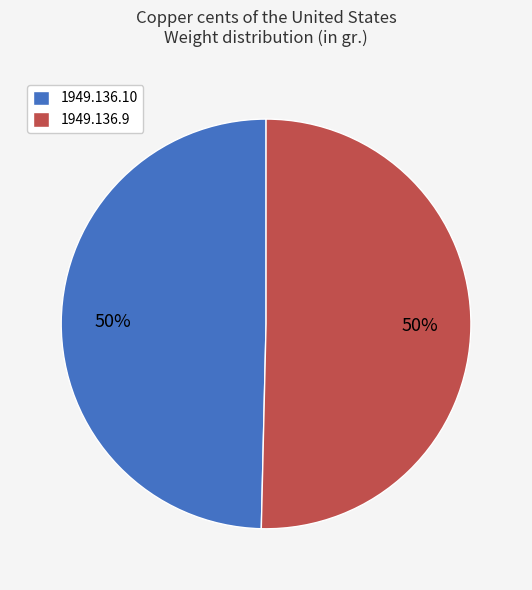

To the nearest percent, what portion does 1949.136.9 represent?

50%